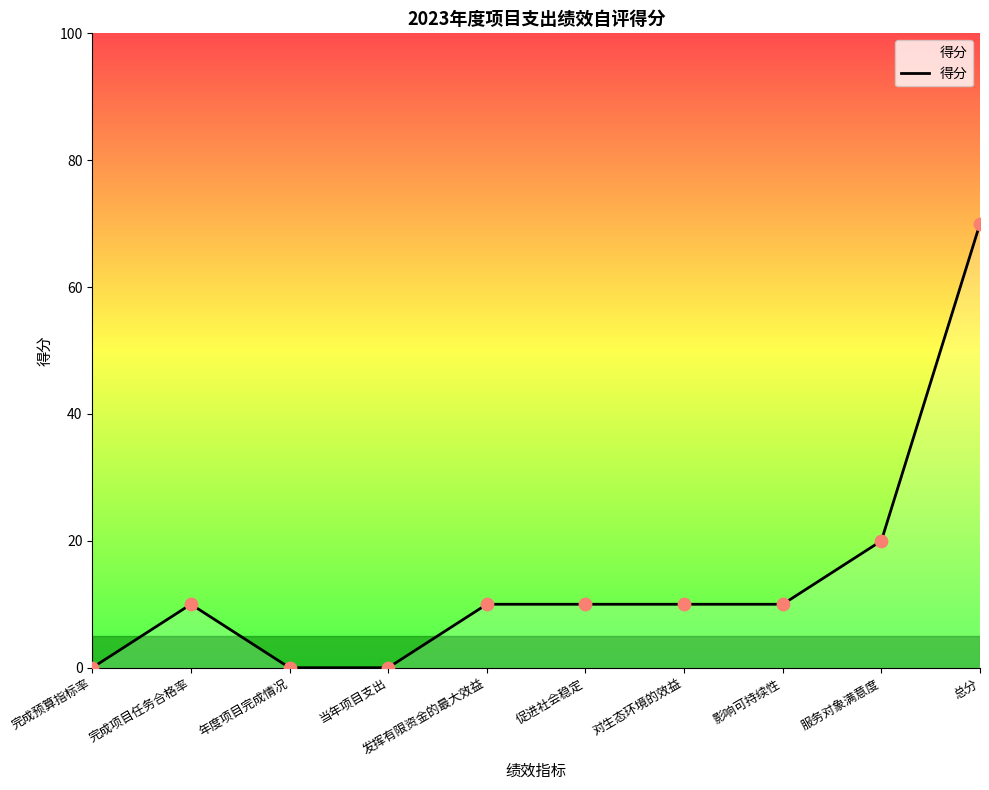

What is the change in value from 年度项目完成情况 to 服务对象满意度?

+20